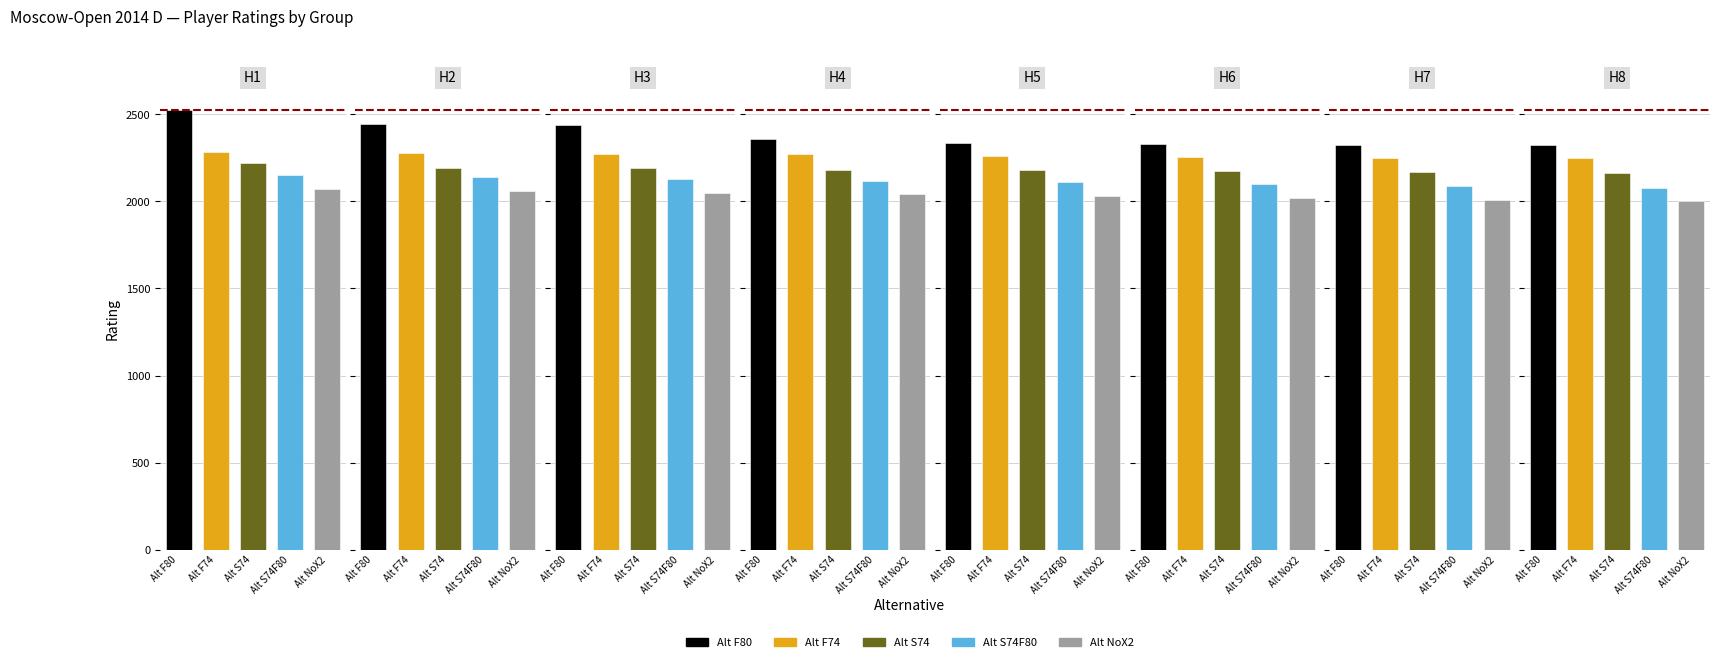

Between 6 and 1, which is larger?

1